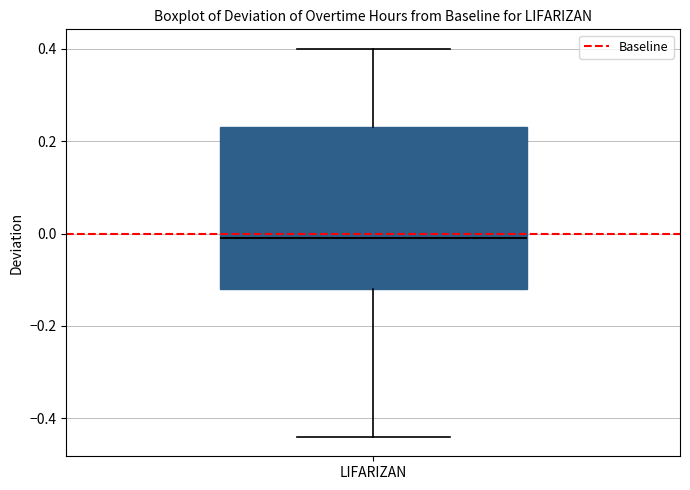

Read this box plot against the y-axis: the position of the median line, the range covered by the box, and the ends of both whiskers. The values are not printed on the chart, so give them approximately, as read against the axis.

median 0.00, box -0.12 to 0.24, whiskers -0.44 to 0.40